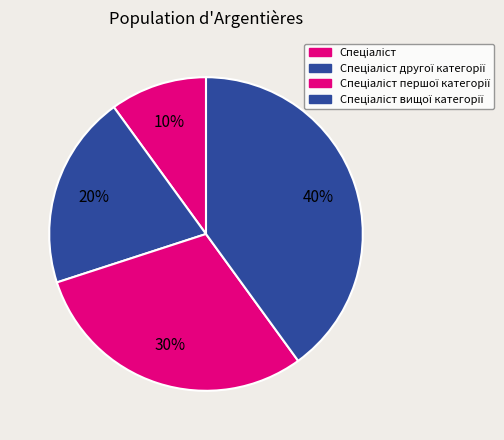

How many segments does this pie chart have?

4